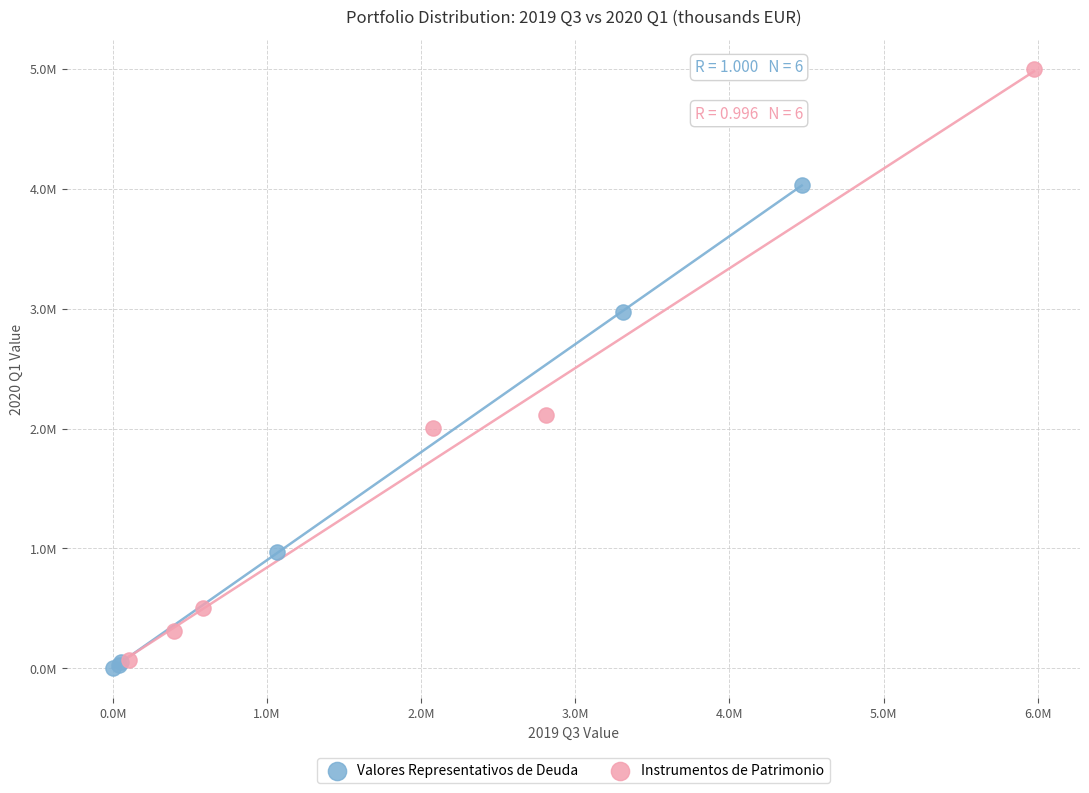

Which series has the largest Y range (max minus min)?

Instrumentos de Patrimonio